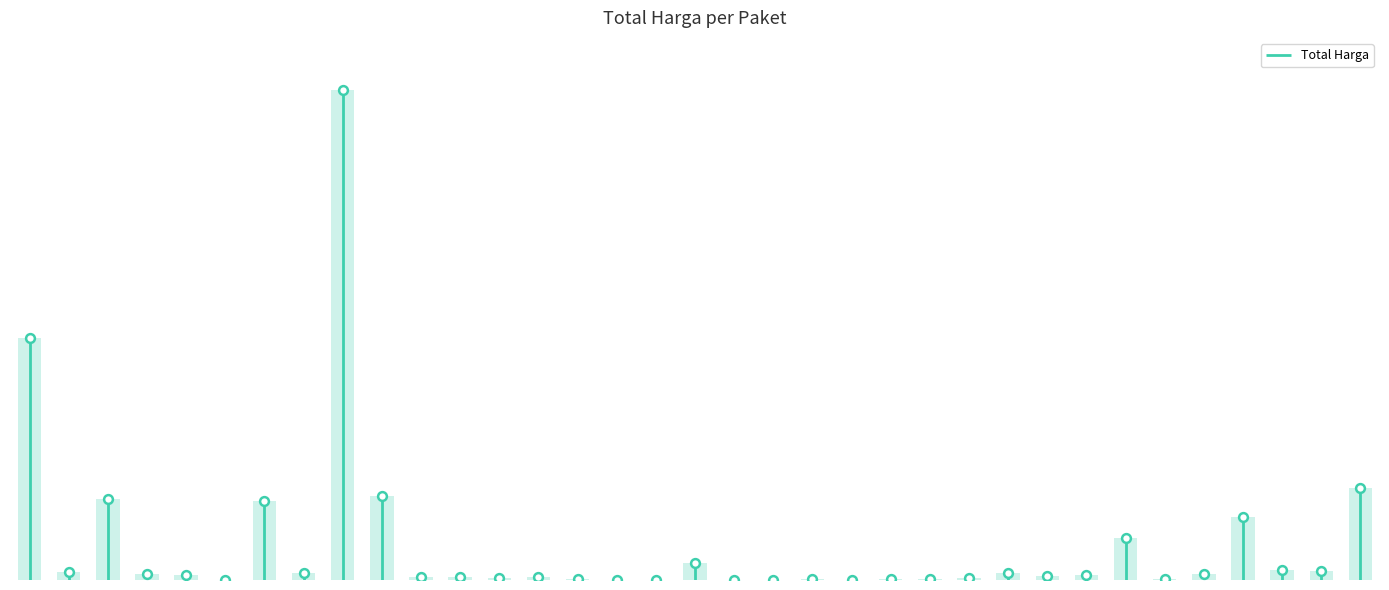

Between 17509 and 70453, which is larger?

70453